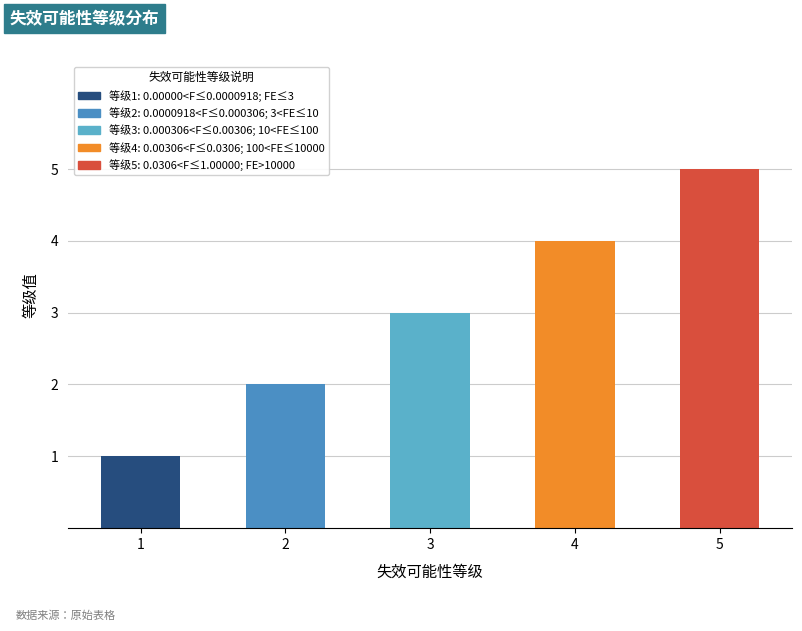

What is the average value?

3